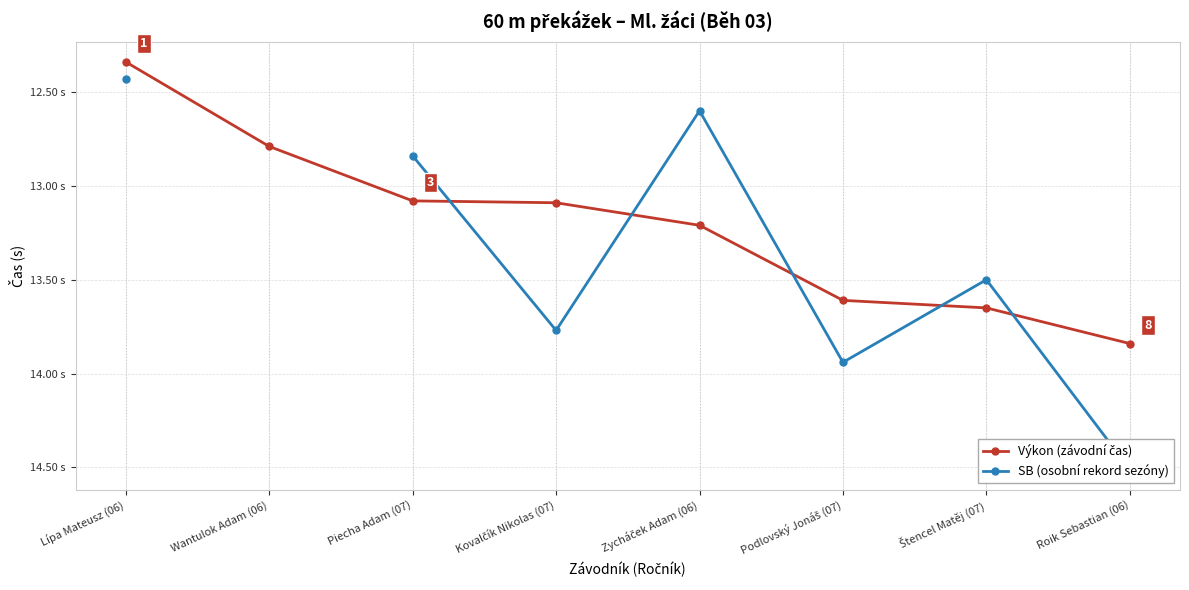

What is the label of the 3rd point from the left?

Piecha Adam (07)